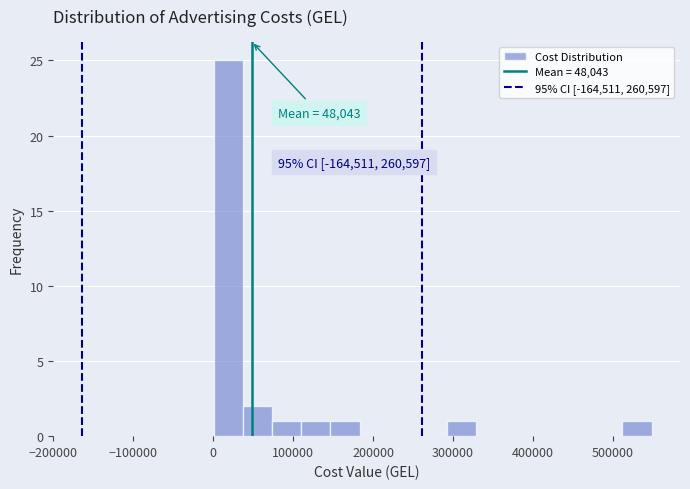

Around what value on the x-axis is the tallest bar? Give the approximate position of its centre, as read against the axis.

20000